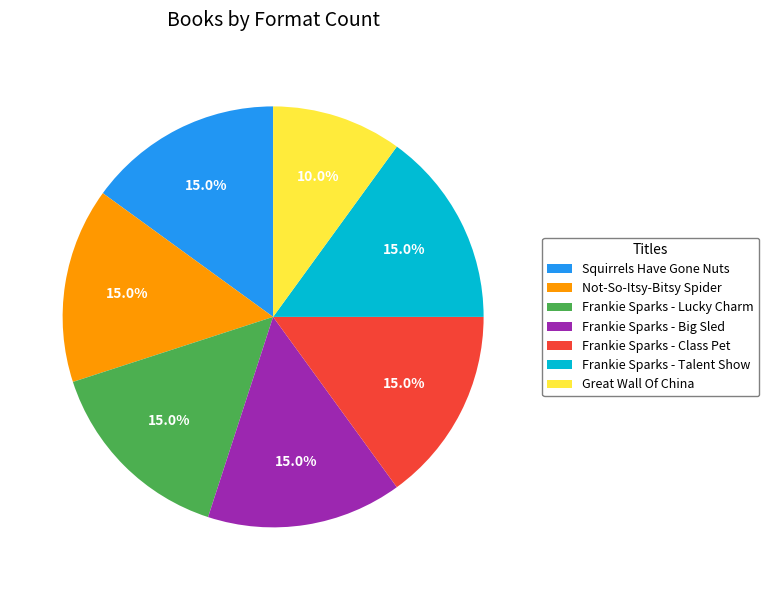

What percentage is the Great Wall Of China slice, to the nearest percent?

10%